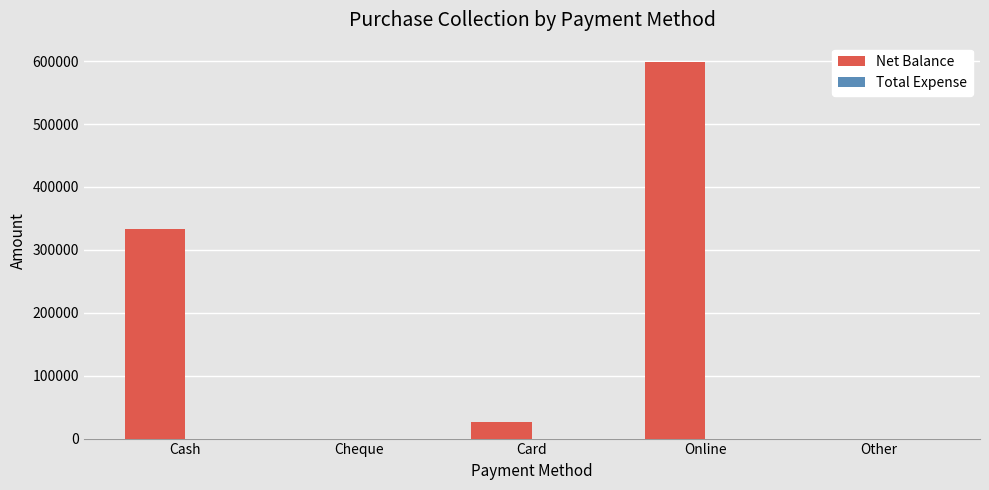

Which category has the highest value across all series?

Online